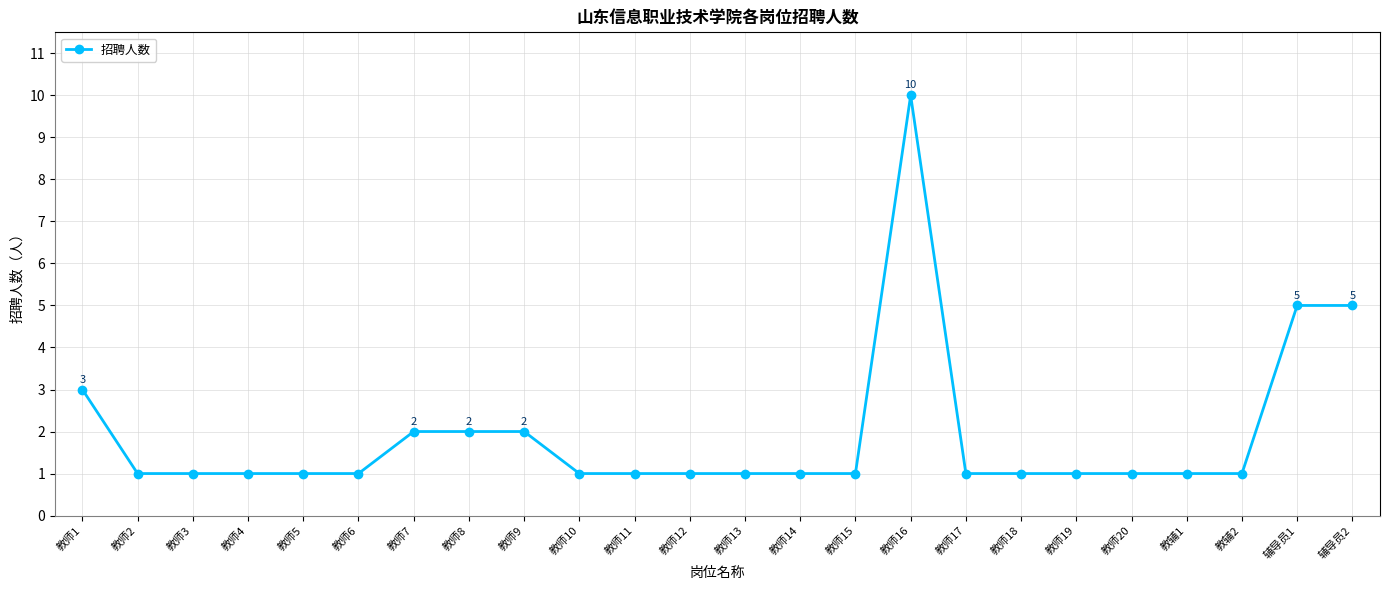

Count the number of data series in this chart.

1